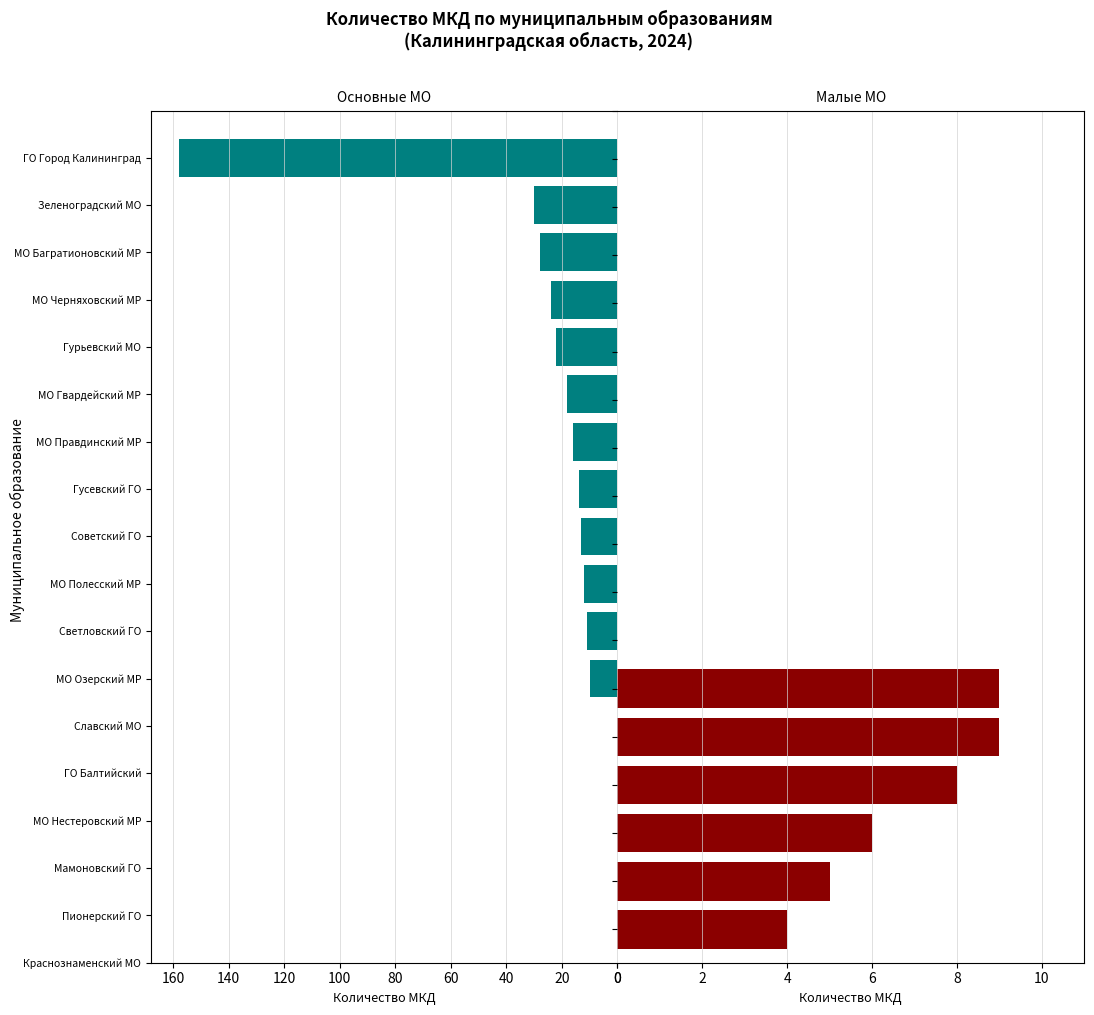

What is the greatest value displayed?

158